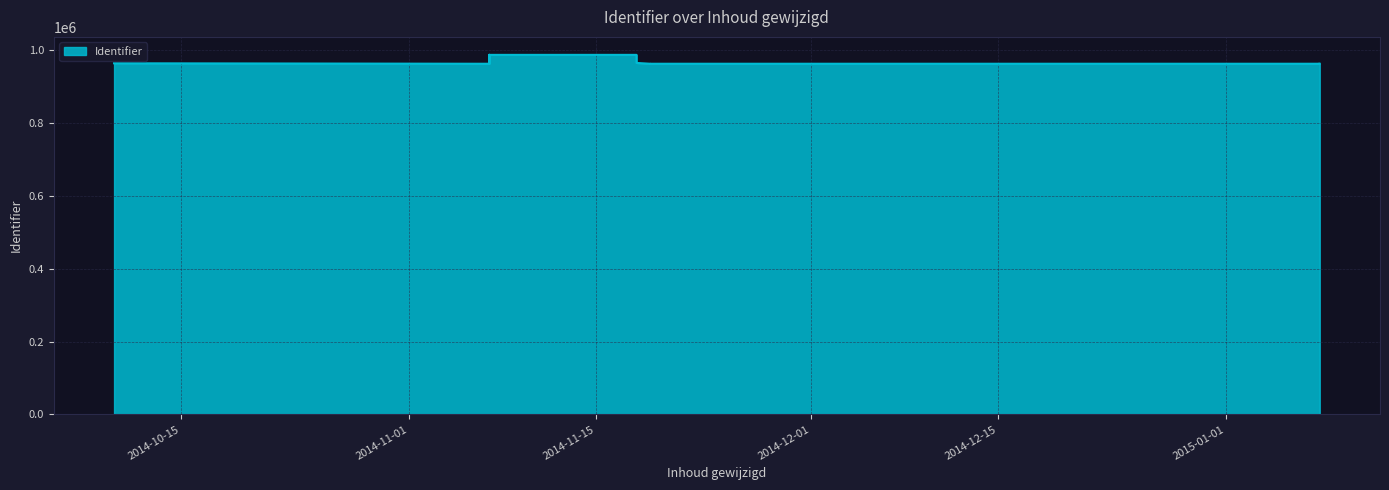

Is it true that the value at 2014-11-07 is 961313?

True